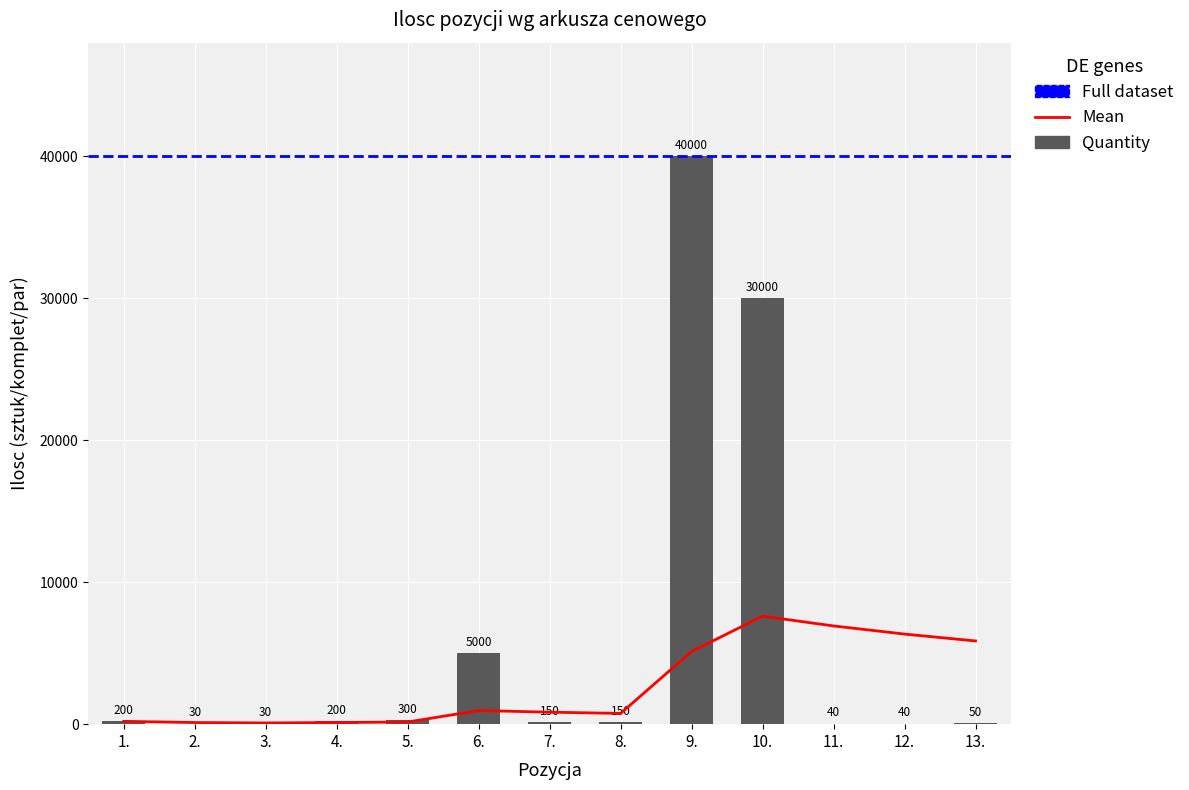

At which category is the sum across all series the highest?

9.